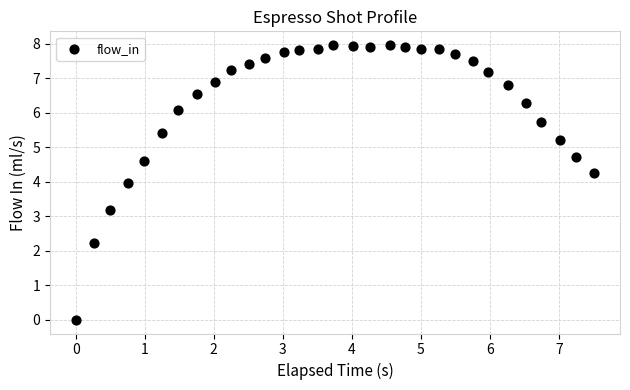

What is the range of X values (max minus min)?

7.5